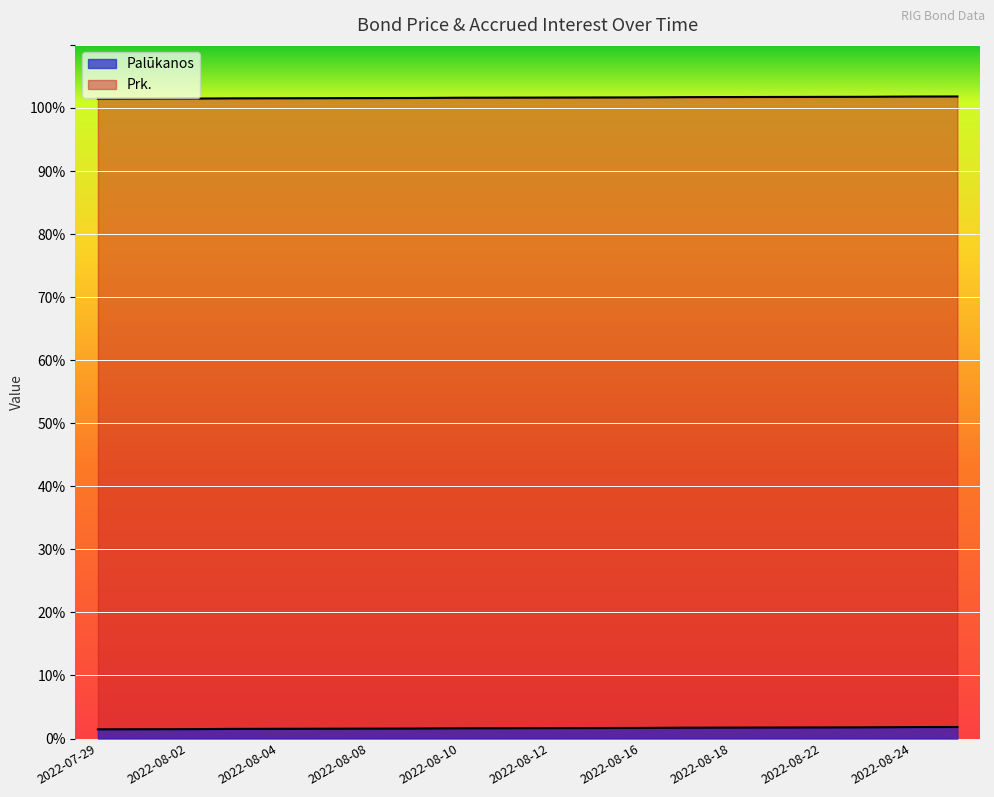

Reading left to right, transcribe all the data shown in this chart.

Palūkanos: 1.5	1.5	1.5	1.5	1.5	1.6	1.6	1.6	1.6	1.6	1.6	1.7	1.7	1.7	1.7	1.7	1.8	1.8	1.8	1.8
Prk.: 101.5	101.5	101.5	101.5	101.5	101.6	101.6	101.6	101.6	101.6	101.6	101.7	101.7	101.7	101.7	101.7	101.8	101.8	101.8	101.8